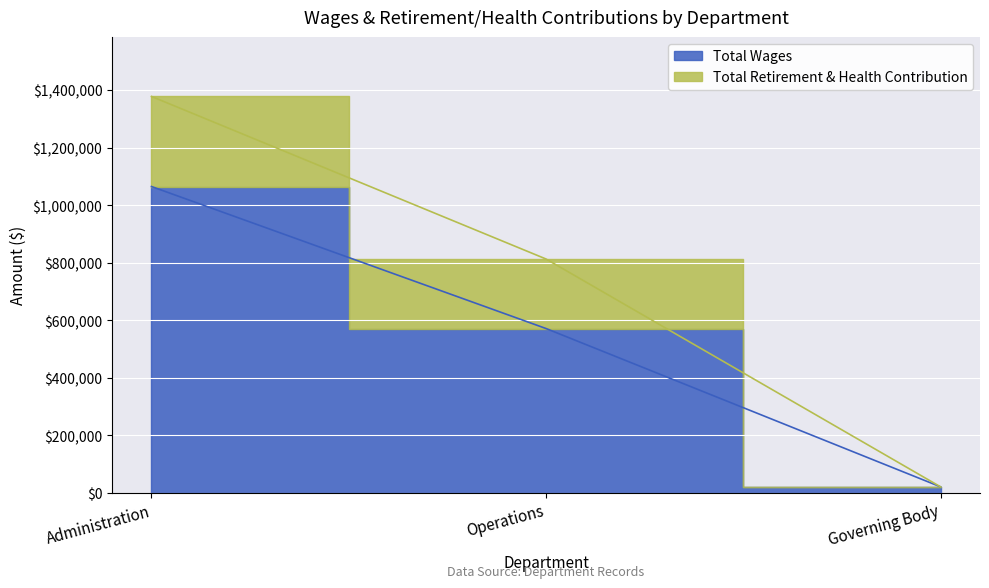

Read the value at Administration, to the nearest 10.

1064640